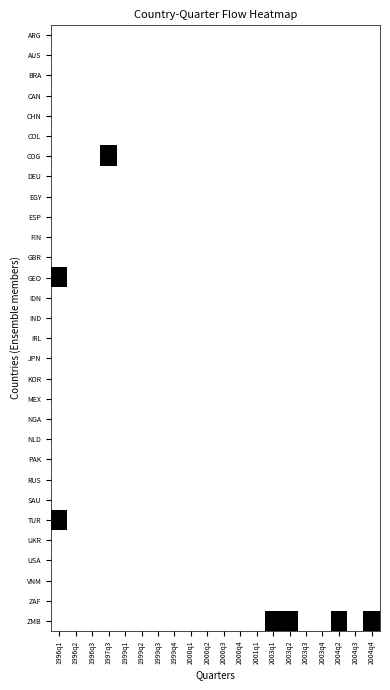

At which category does the chart reach its peak across all series?

1997q3